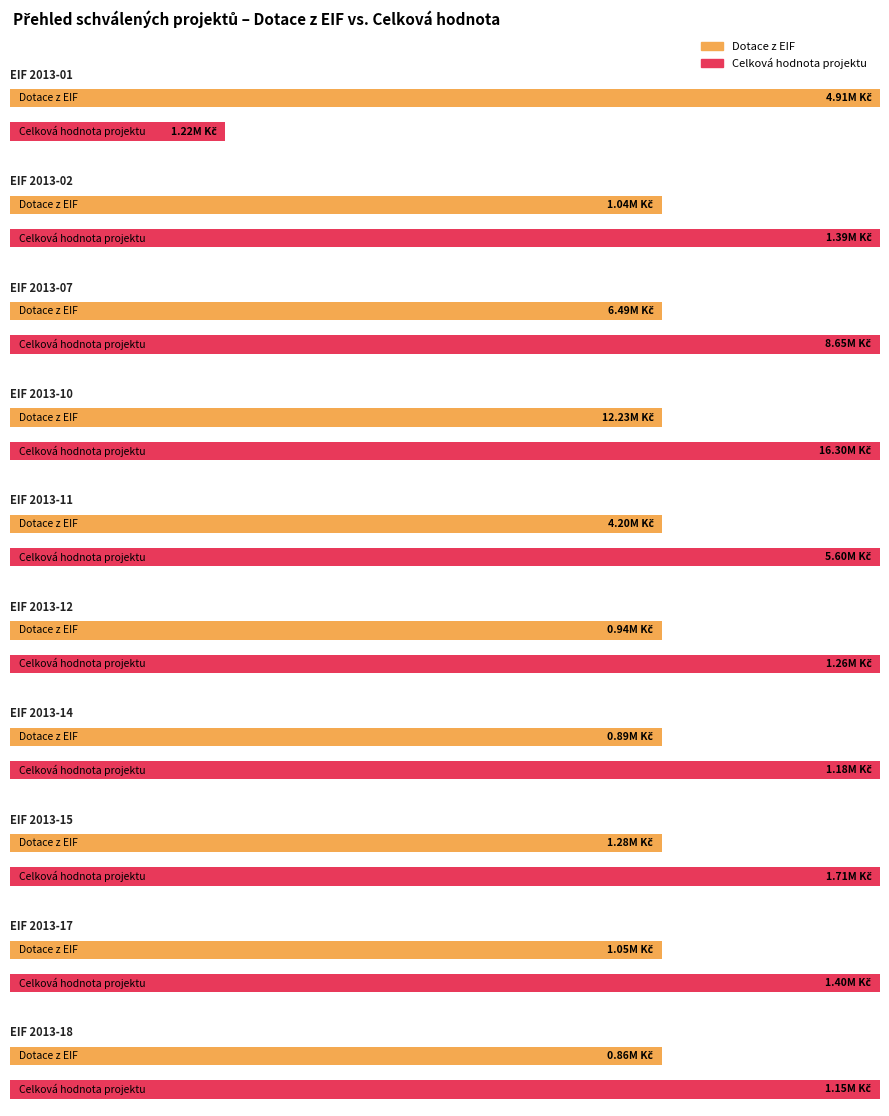

Count the number of categories in the chart.

10